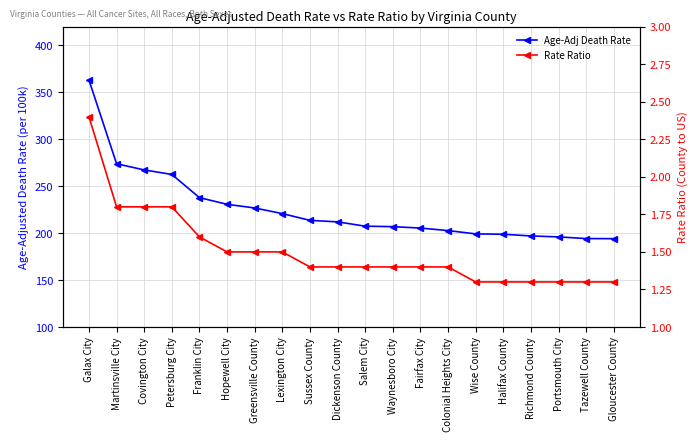

Is it true that Age-Adj Death Rate equals 262.5 at Petersburg City?

True